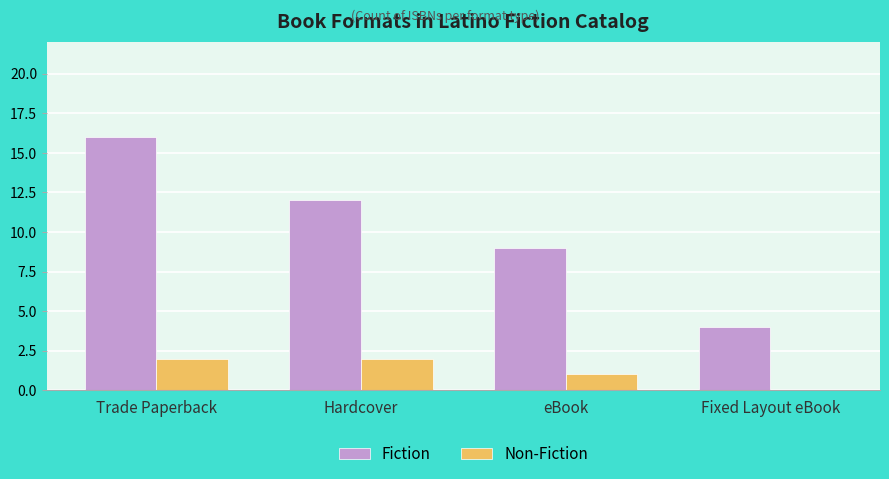

How many distinct data groups are displayed?

2